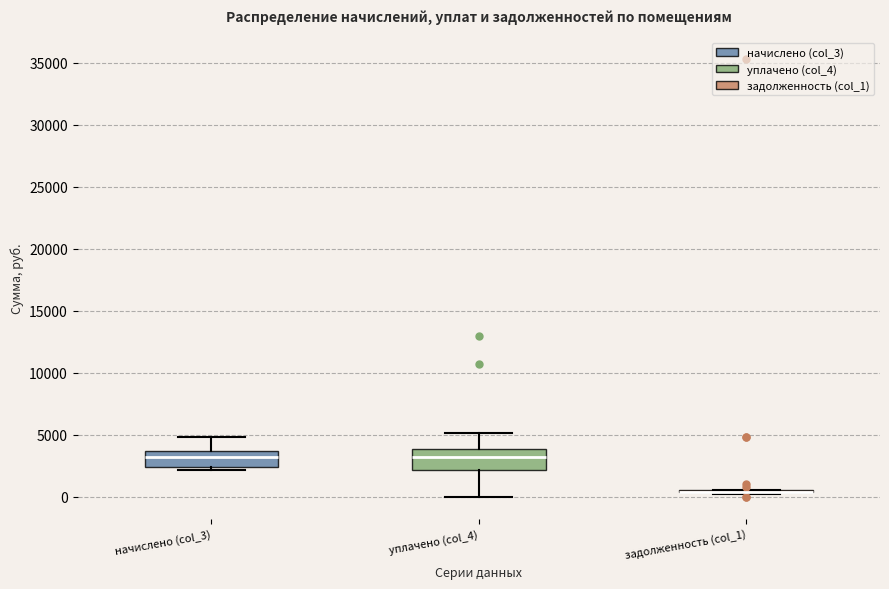

Reading left to right, transcribe this box plot: for each box, give where its median line is, the range the box spans, and where its two whiskers end, as read against the y-axis. The values are not printed on the chart, so give them approximately, as read against the axis.

начислено (col_3): median 3000, box 2500 to 3500, whiskers 2000 to 5000
уплачено (col_4): median 3000, box 2000 to 4000, whiskers 0 to 5000
задолженность (col_1): box collapsed to a line at 500, whiskers 0 to 500